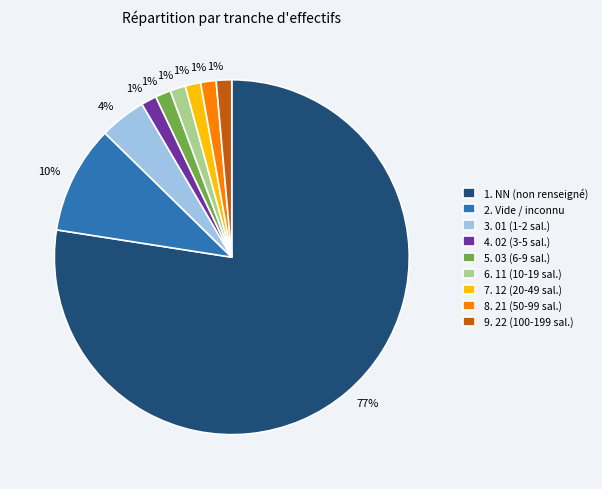

True or false: 6. 11 (10-19 sal.) accounts for 15% of the total.

False